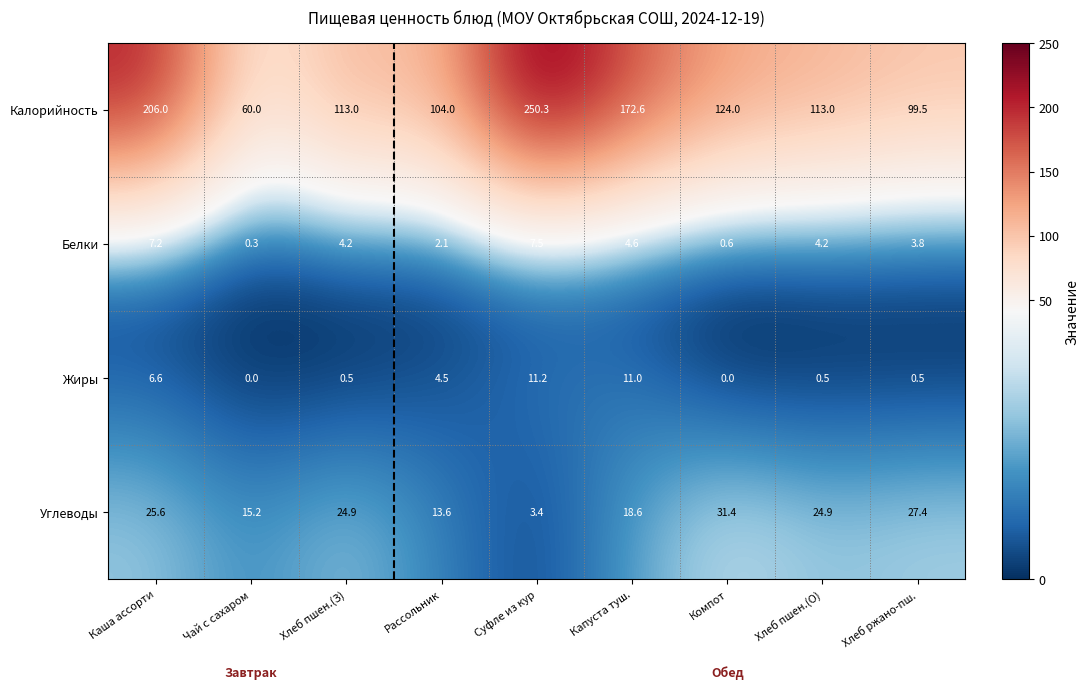

Which series has the largest total across all categories?

Калорийность